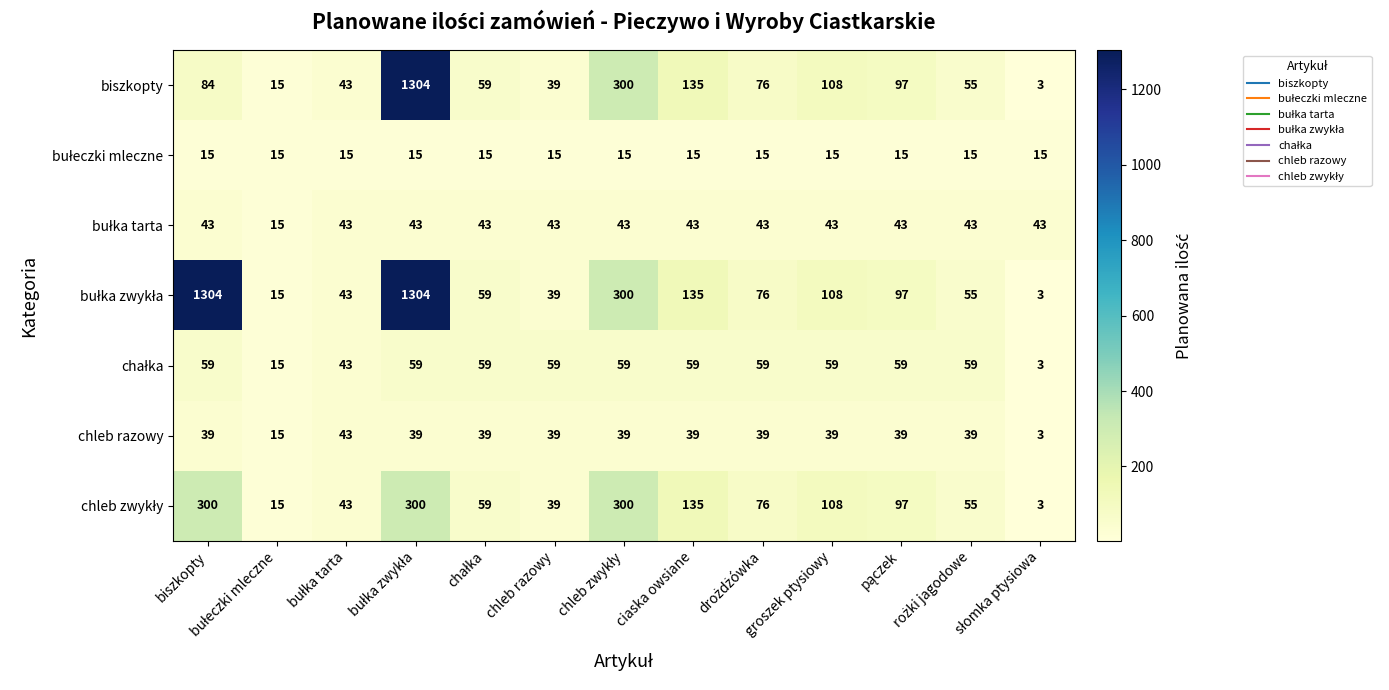

What is the difference between the highest and lowest values at chleb razowy?

44